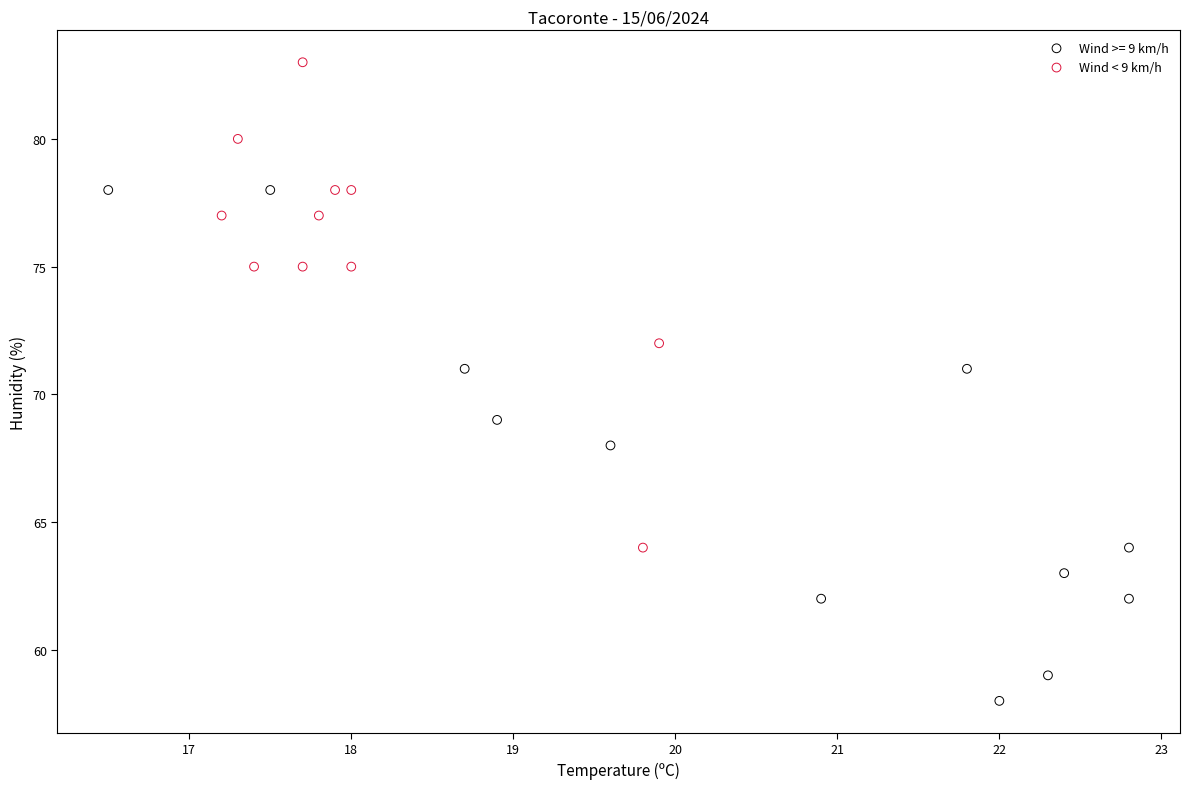

Which series contains the lowest Y value?

Wind >= 9 km/h